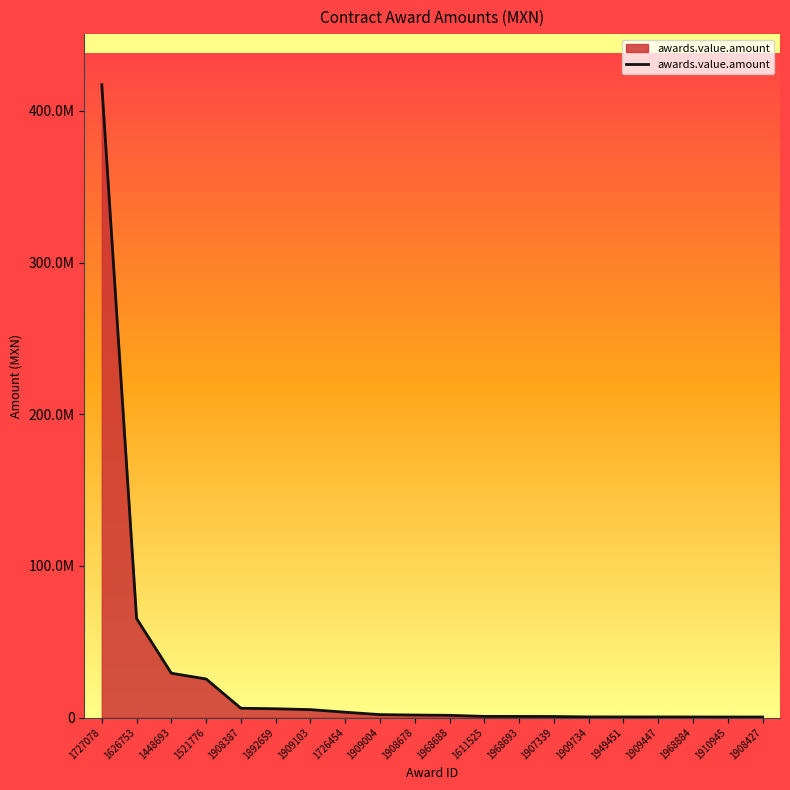

Where does the data first go above 1636500?

1727078